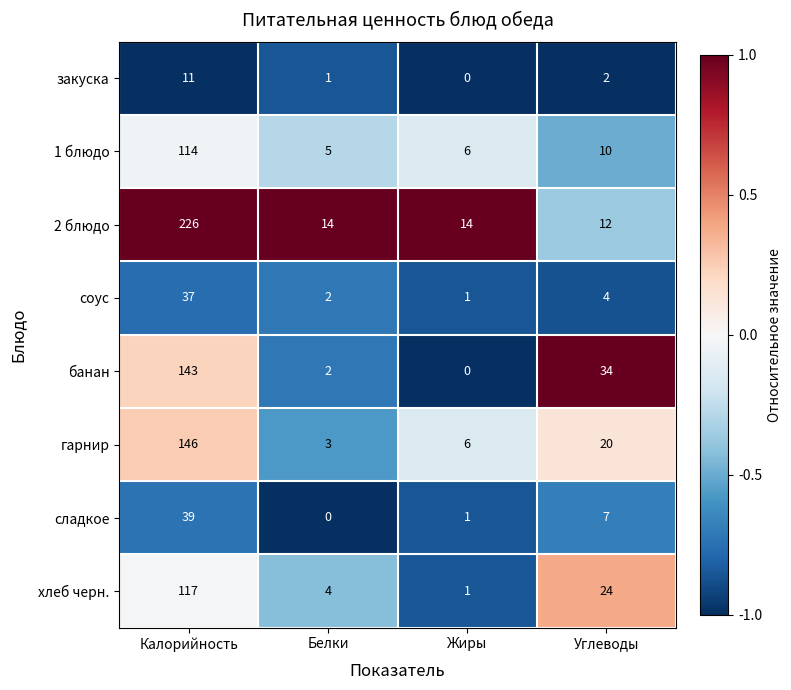

At which label does банан first exceed 34?

Калорийность